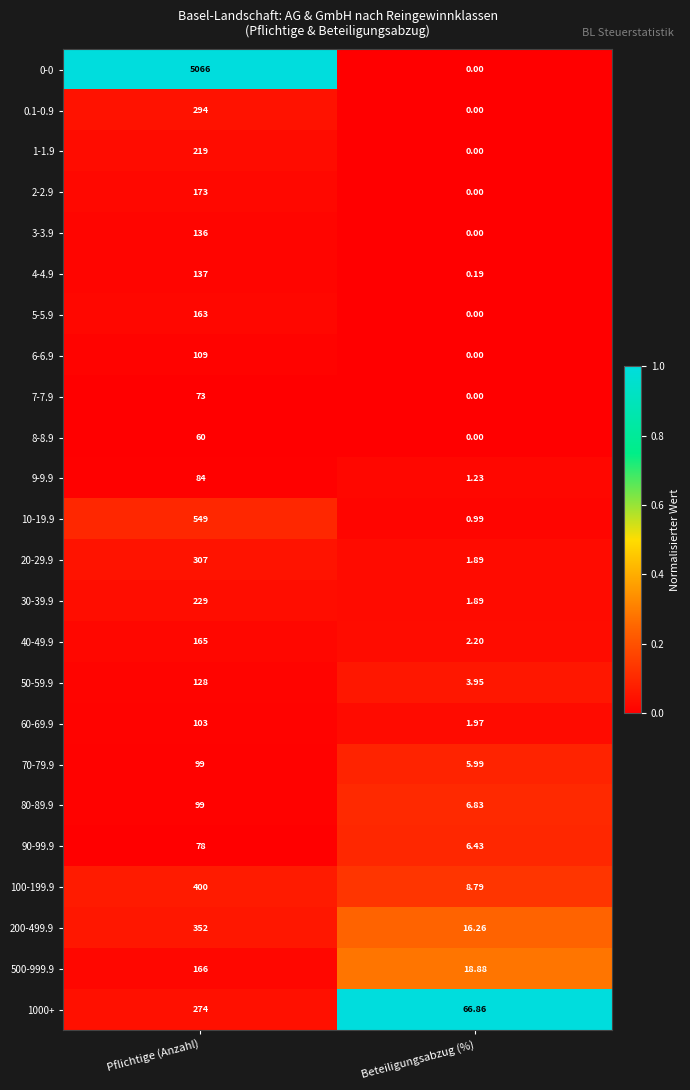

At which category is the sum across all series the highest?

Pflichtige (Anzahl)